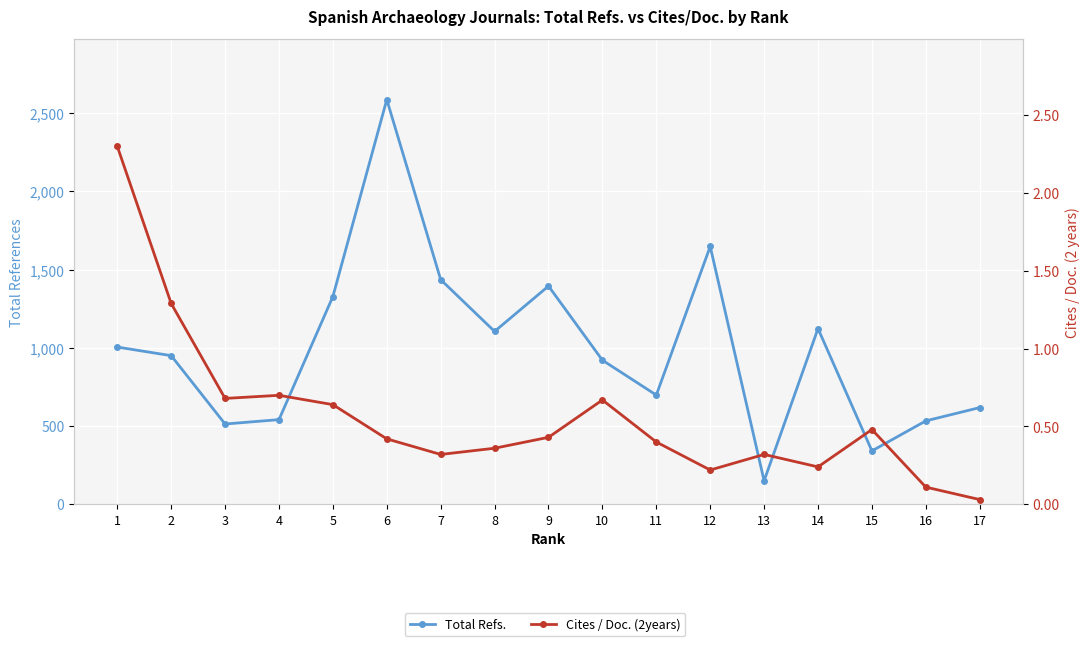

What is the value of the Total Refs. point at the 7th from the left?

1436.0